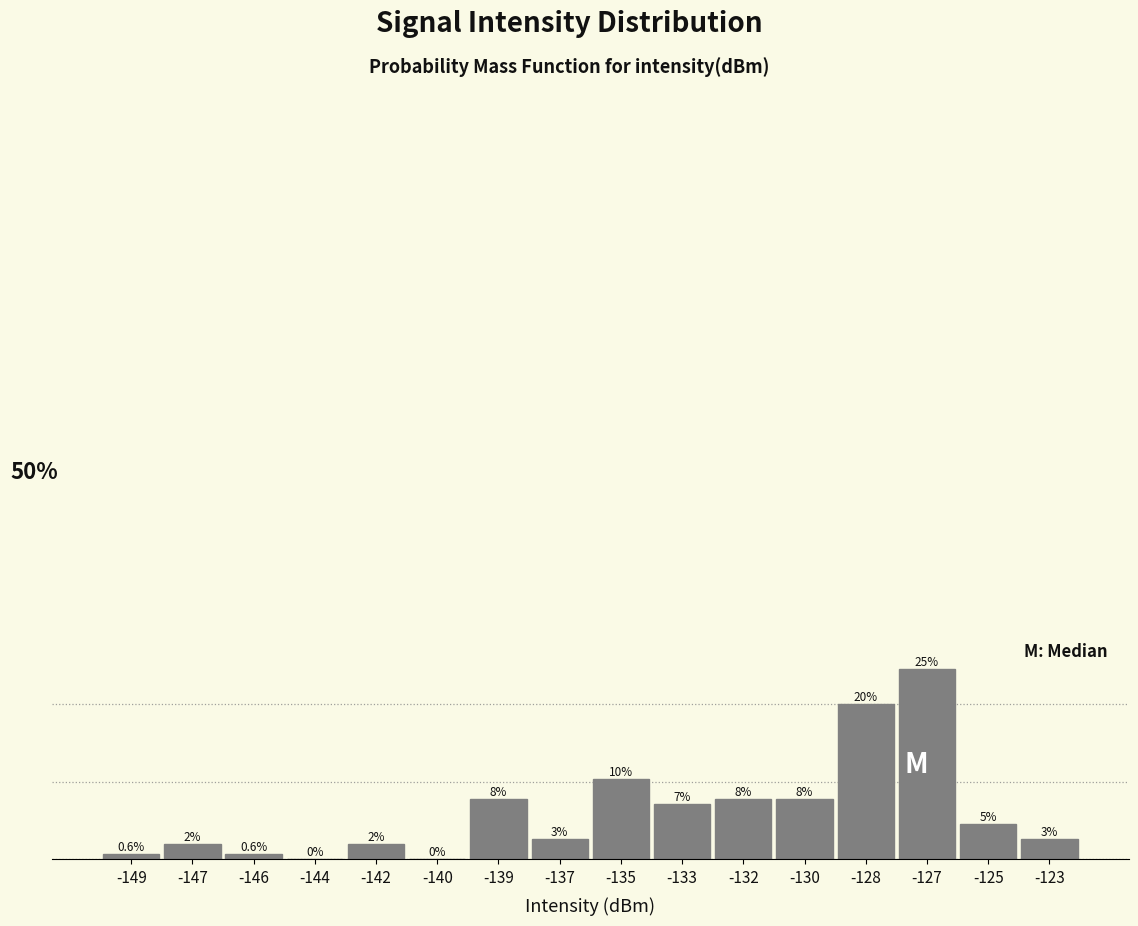

Are the bars horizontal?

No